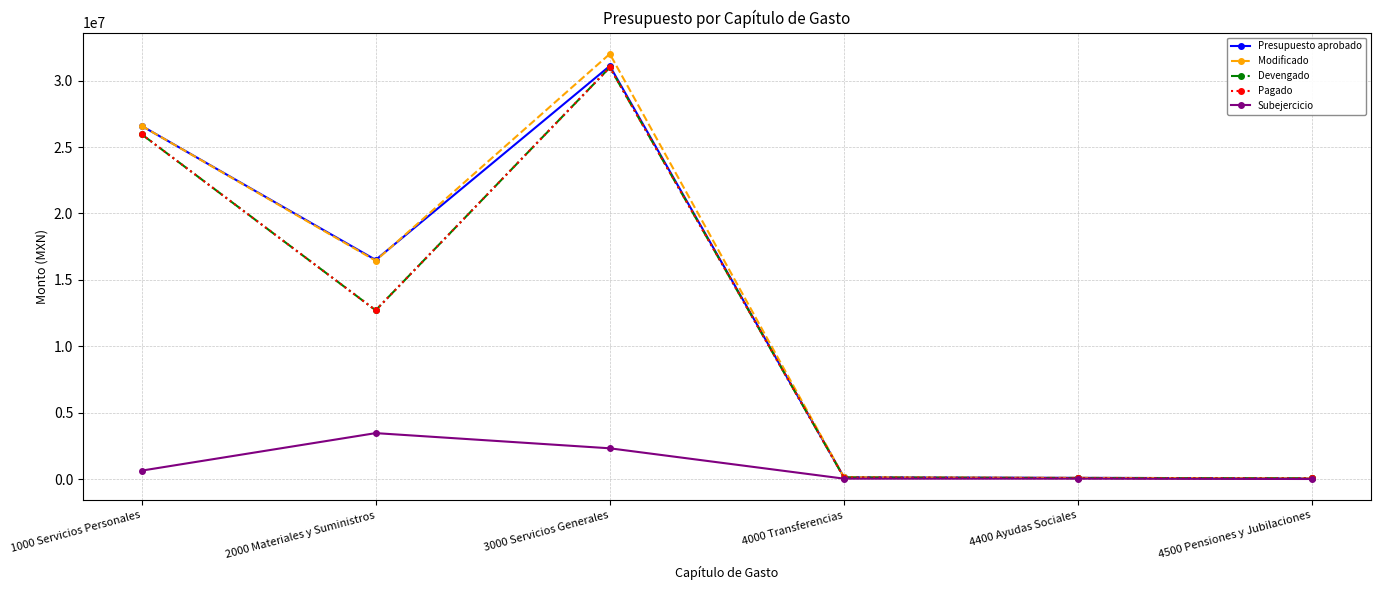

Which label corresponds to the smallest value in the chart?

4500 Pensiones y Jubilaciones